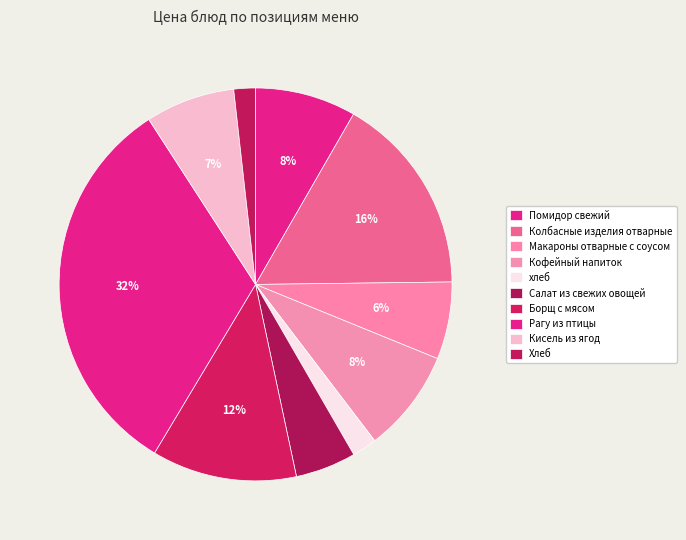

To the nearest percent, what is the combined percentage of Помидор свежий and Салат из свежих овощей?

13%